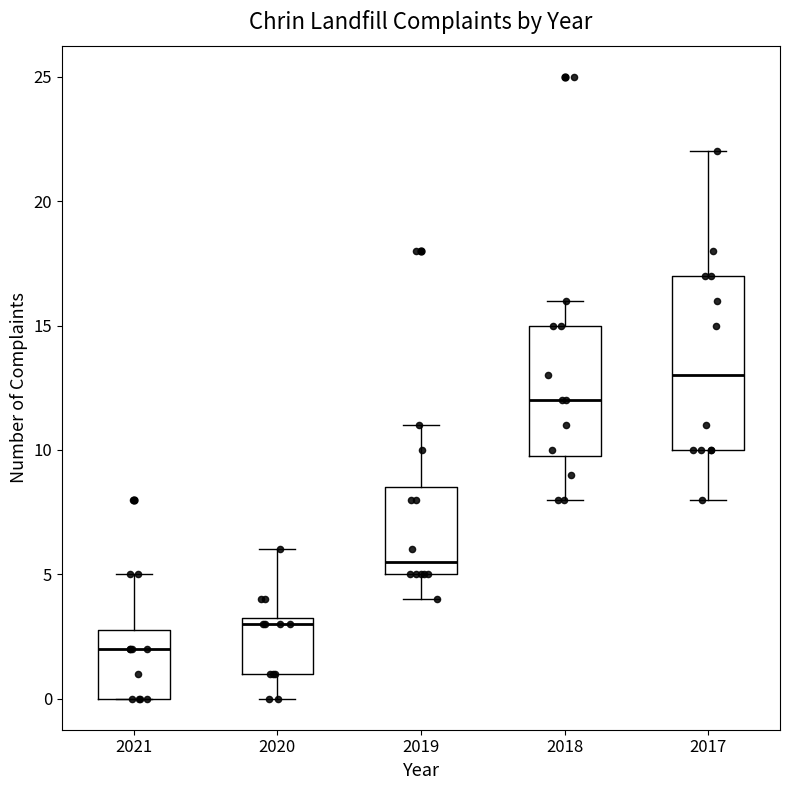

Which box's median line is the lowest?

2021